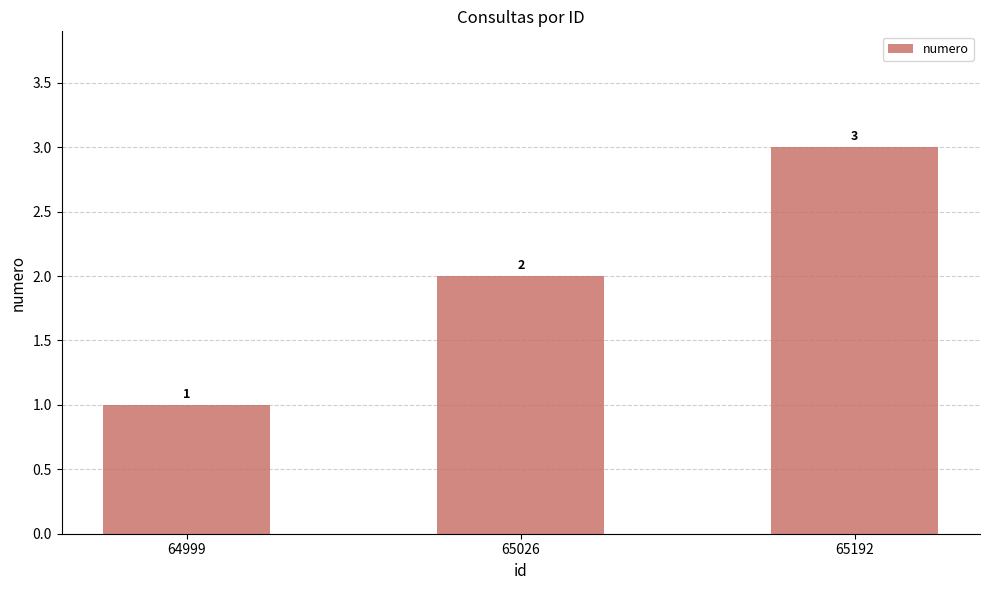

How many bars are there in total?

3